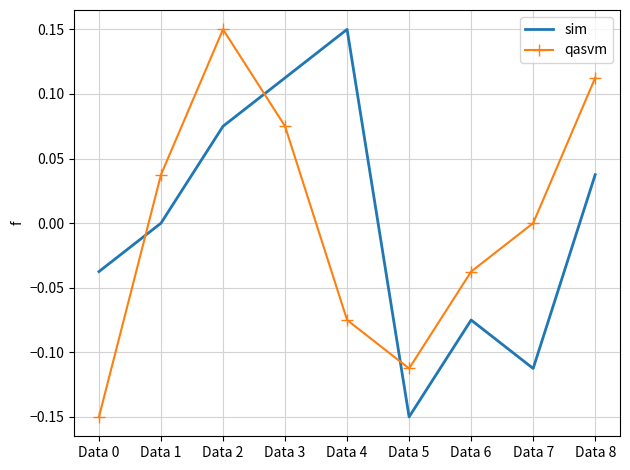

Is the value of sim at Data 6 greater than the value of qasvm at Data 5?

Yes